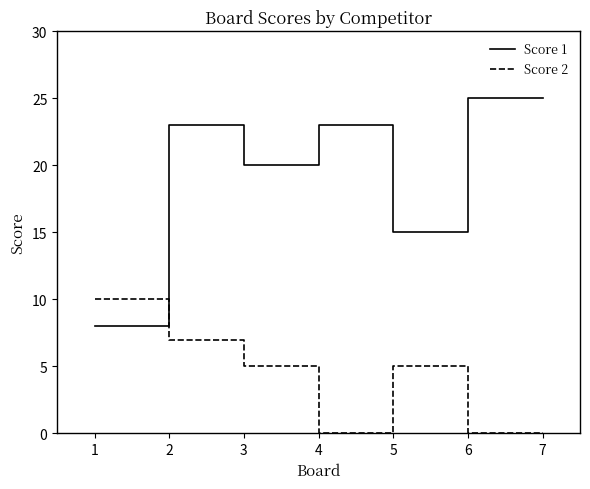

How many lines are shown in the chart?

2